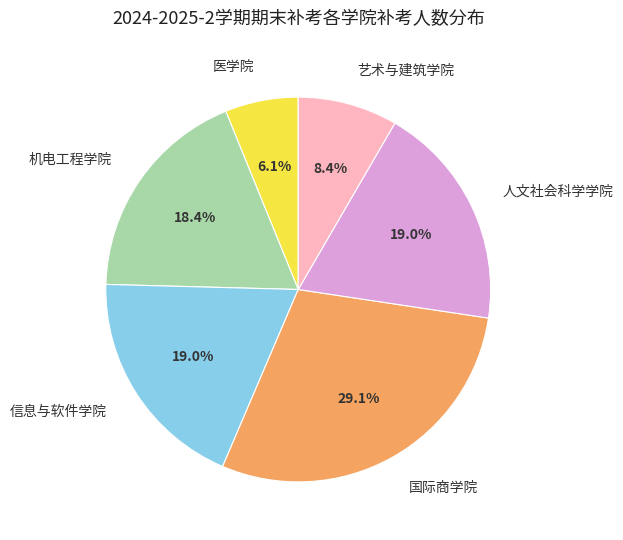

Is the sum of 国际商学院 and 机电工程学院 greater than half?

No